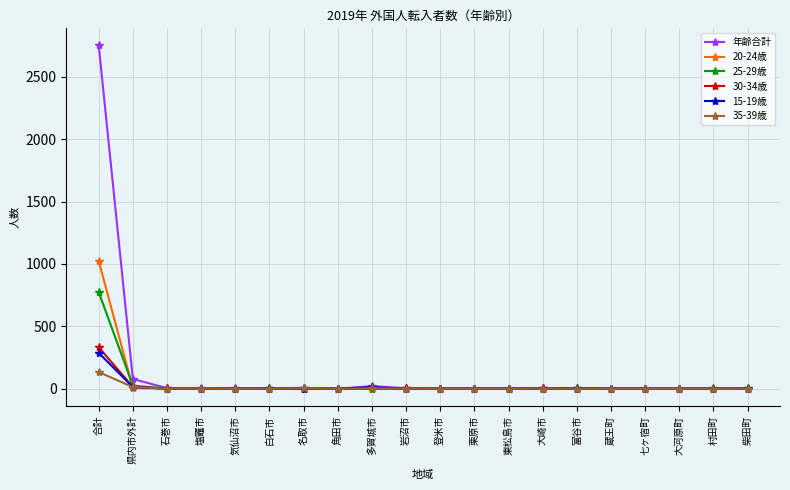

True or false: 15-19歳 has a value of 13 at 県内市外計.

True